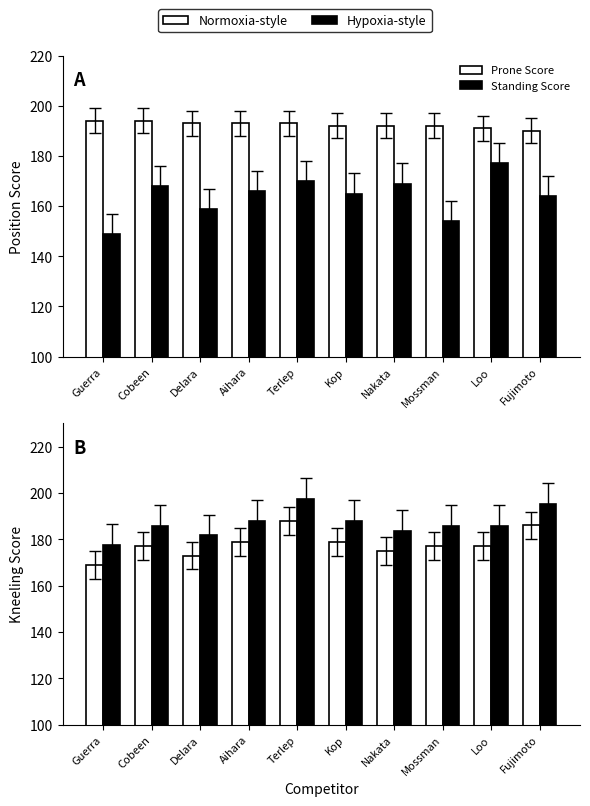

Reading left to right, extract all data points from this chart.

Prone Score: 194.0	194.0	193.0	193.0	193.0	192.0	192.0	192.0	191.0	190.0
Standing Score: 149.0	168.0	159.0	166.0	170.0	165.0	169.0	154.0	177.0	164.0
Kneeling Score: 169.0	177.0	173.0	179.0	188.0	179.0	175.0	177.0	177.0	186.0
Individual Score (scaled): 177.5	185.8	181.7	188.0	197.4	188.0	183.8	185.8	185.8	195.3